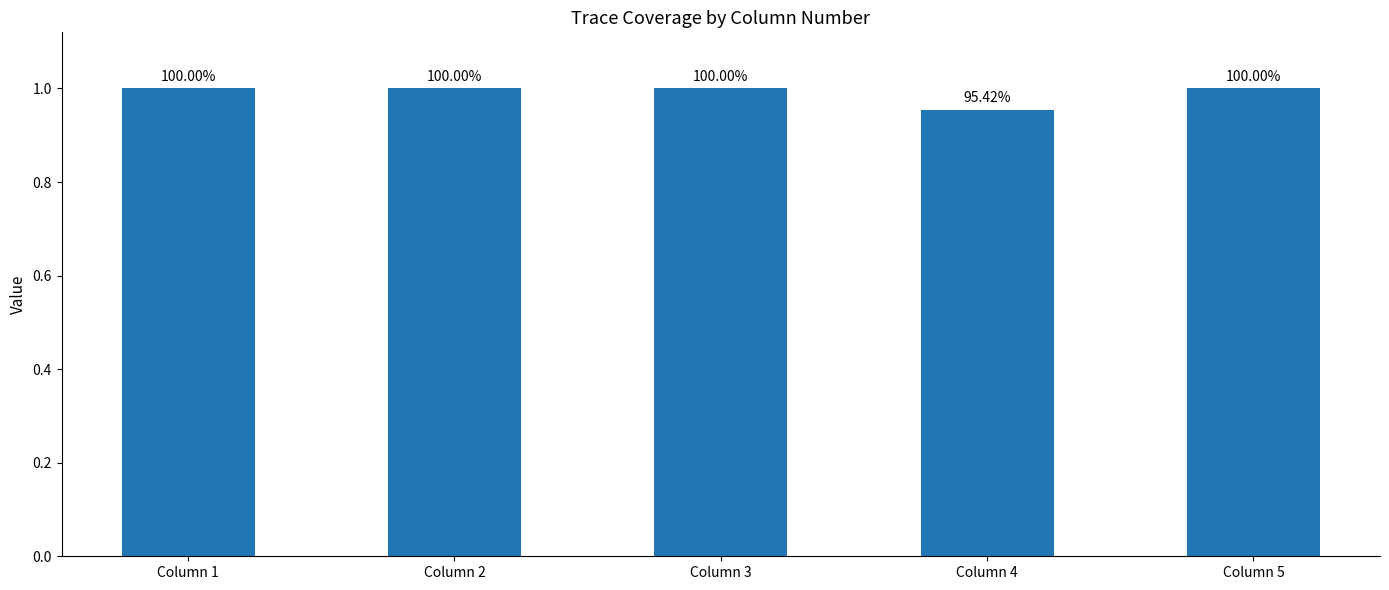

How many bars are there in total?

5